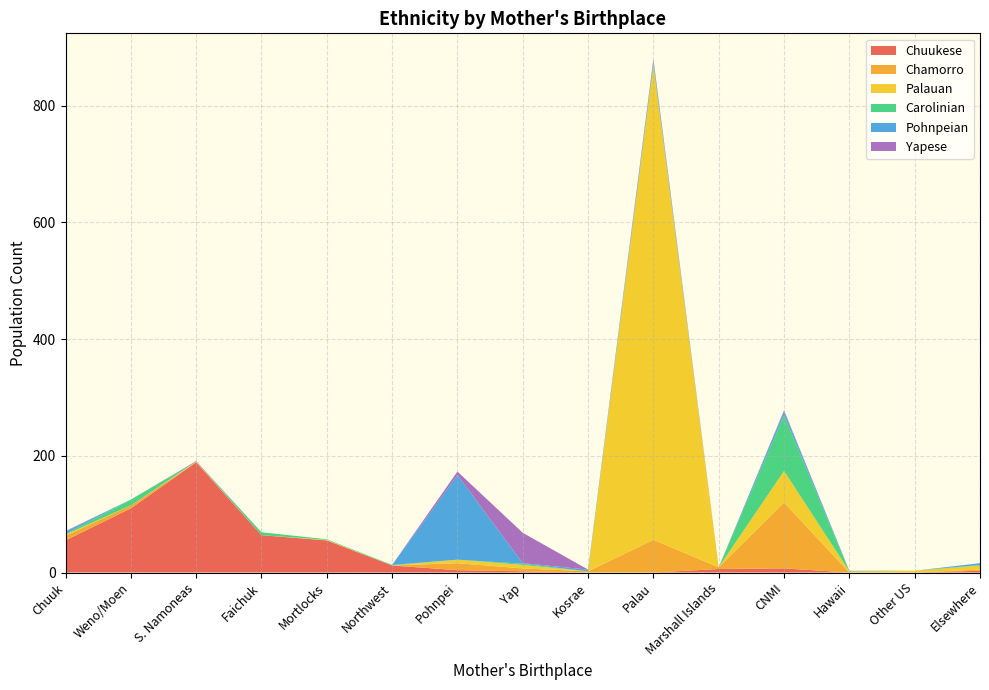

Reading left to right, what are all the values shown in this chart?

Chuukese: Chuuk=55	Weno/Moen=110	S. Namoneas=189	Faichuk=64	Mortlocks=55	Northwest=12	Pohnpei=4	Yap=2	Kosrae=0	Palau=0	Marshall Islands=6	CNMI=7	Hawaii=0	Other US=0	Elsewhere=3
Chamorro: Chuuk=8	Weno/Moen=5	S. Namoneas=0	Faichuk=0	Mortlocks=0	Northwest=0	Pohnpei=12	Yap=5	Kosrae=2	Palau=56	Marshall Islands=3	CNMI=113	Hawaii=0	Other US=0	Elsewhere=2
Palauan: Chuuk=2	Weno/Moen=0	S. Namoneas=1	Faichuk=0	Mortlocks=1	Northwest=0	Pohnpei=6	Yap=6	Kosrae=0	Palau=812	Marshall Islands=0	CNMI=54	Hawaii=2	Other US=3	Elsewhere=7
Carolinian: Chuuk=1	Weno/Moen=10	S. Namoneas=0	Faichuk=5	Mortlocks=1	Northwest=1	Pohnpei=0	Yap=2	Kosrae=0	Palau=5	Marshall Islands=0	CNMI=95	Hawaii=0	Other US=0	Elsewhere=1
Pohnpeian: Chuuk=4	Weno/Moen=0	S. Namoneas=0	Faichuk=0	Mortlocks=0	Northwest=0	Pohnpei=145	Yap=1	Kosrae=3	Palau=2	Marshall Islands=0	CNMI=7	Hawaii=1	Other US=0	Elsewhere=3
Yapese: Chuuk=1	Weno/Moen=0	S. Namoneas=1	Faichuk=0	Mortlocks=0	Northwest=0	Pohnpei=6	Yap=52	Kosrae=0	Palau=5	Marshall Islands=0	CNMI=2	Hawaii=0	Other US=0	Elsewhere=0